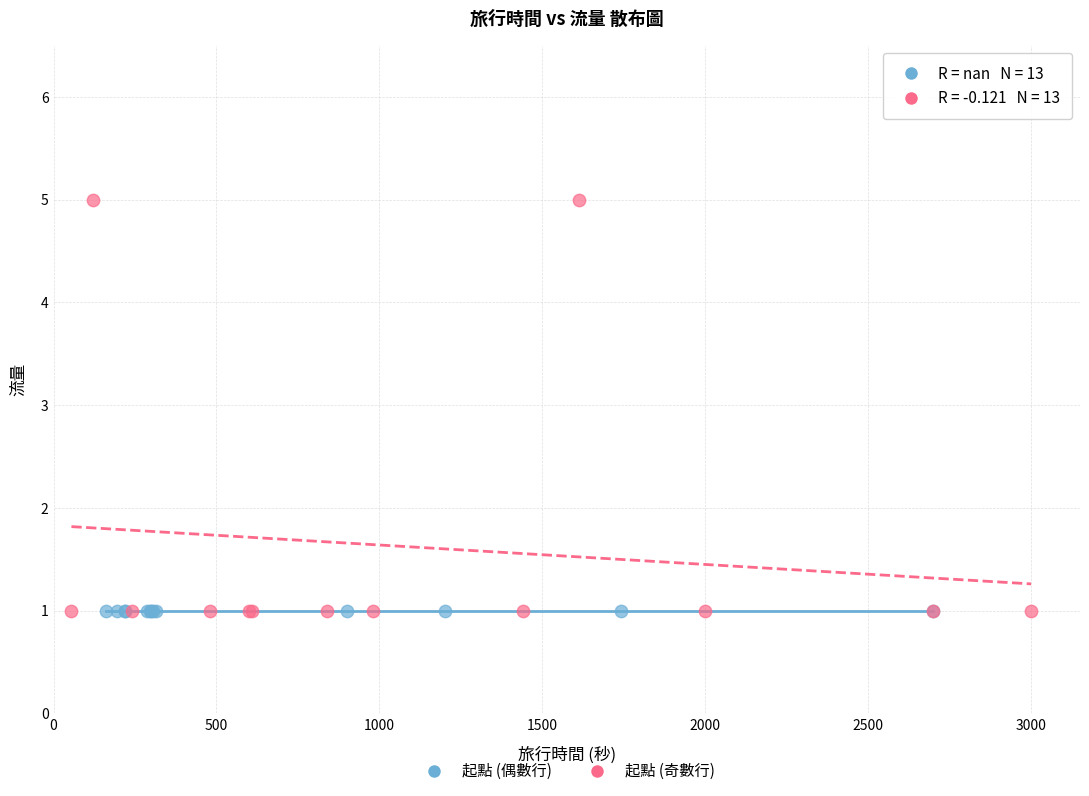

Which series reaches the maximum Y coordinate?

起點 (奇數行)